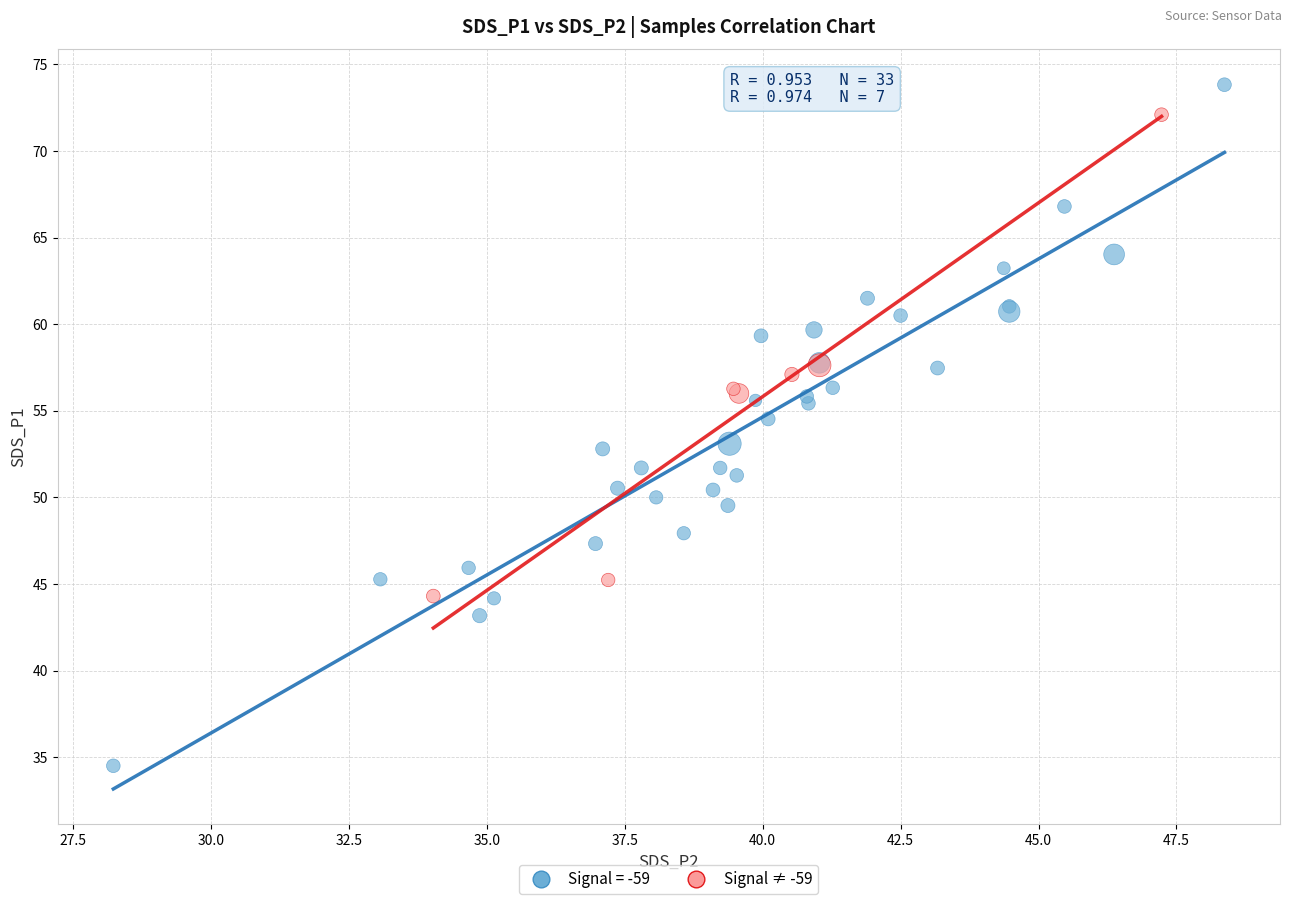

Which series has the largest Y range (max minus min)?

Signal = -59